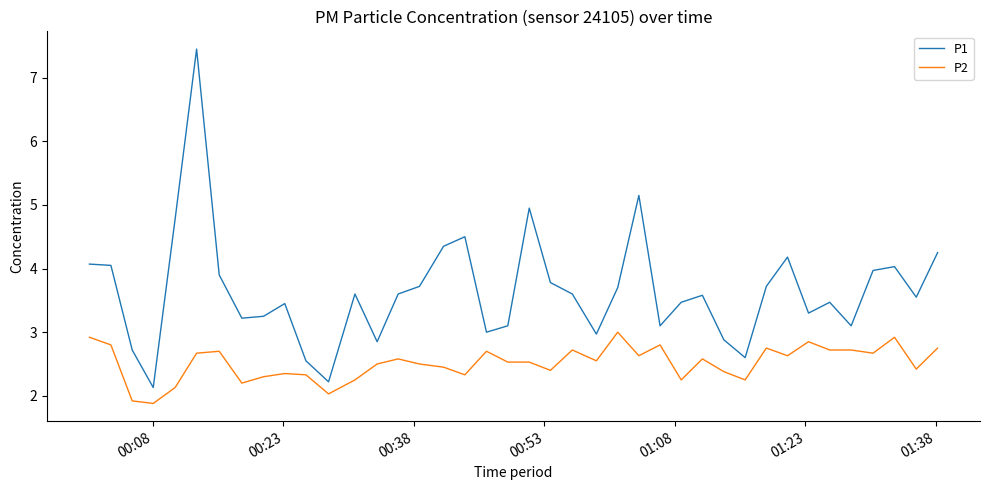

List the series in order of their peak value, lowest first.

P2, P1